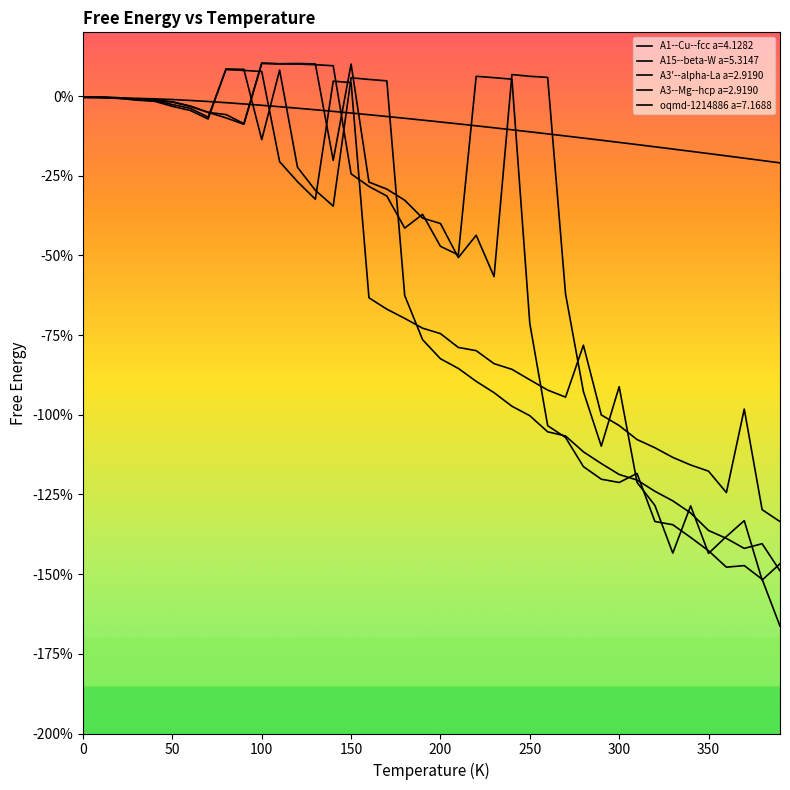

How many distinct data groups are displayed?

5